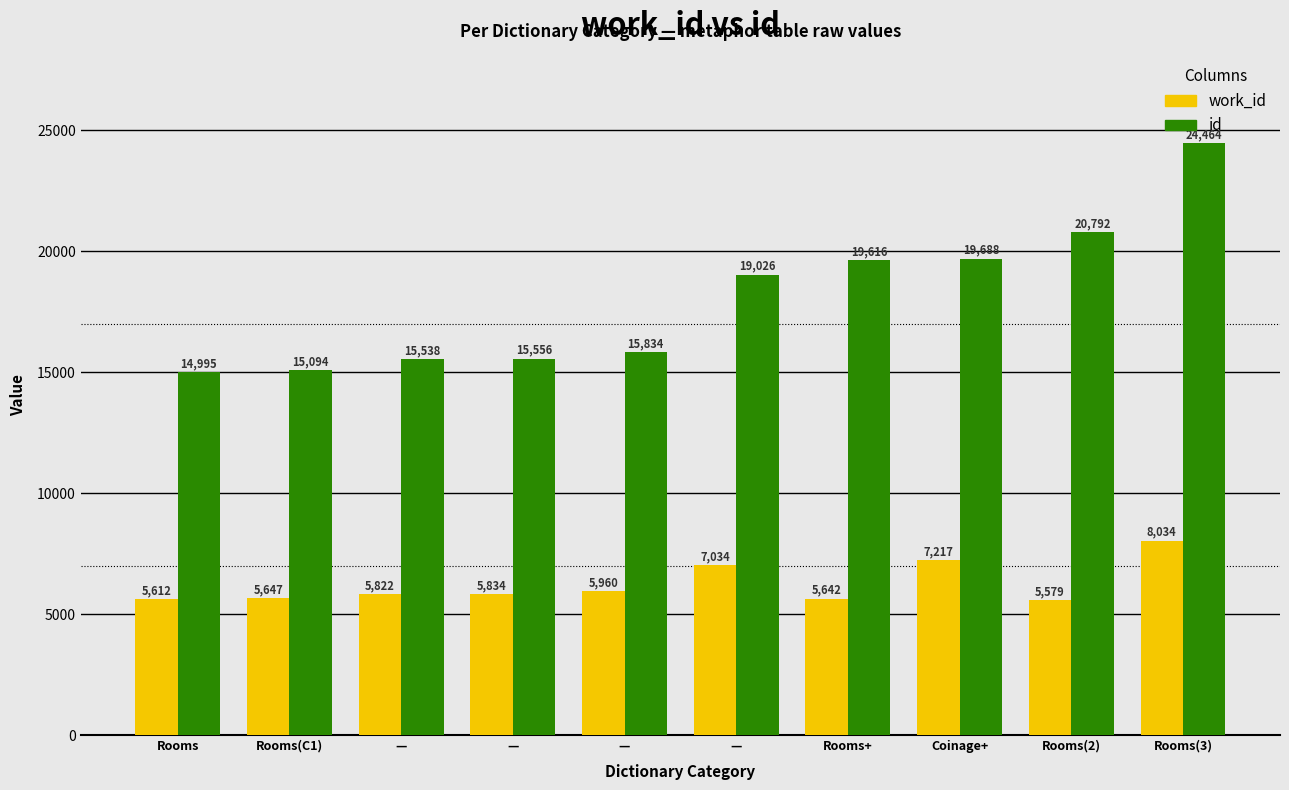

What are all the series names shown in the legend?

work_id, id